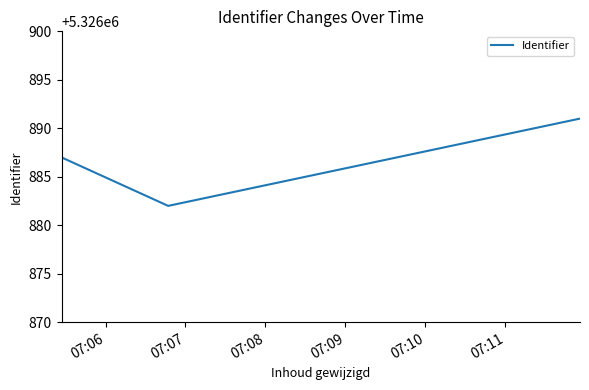

What is the difference between the maximum and minimum values?

9